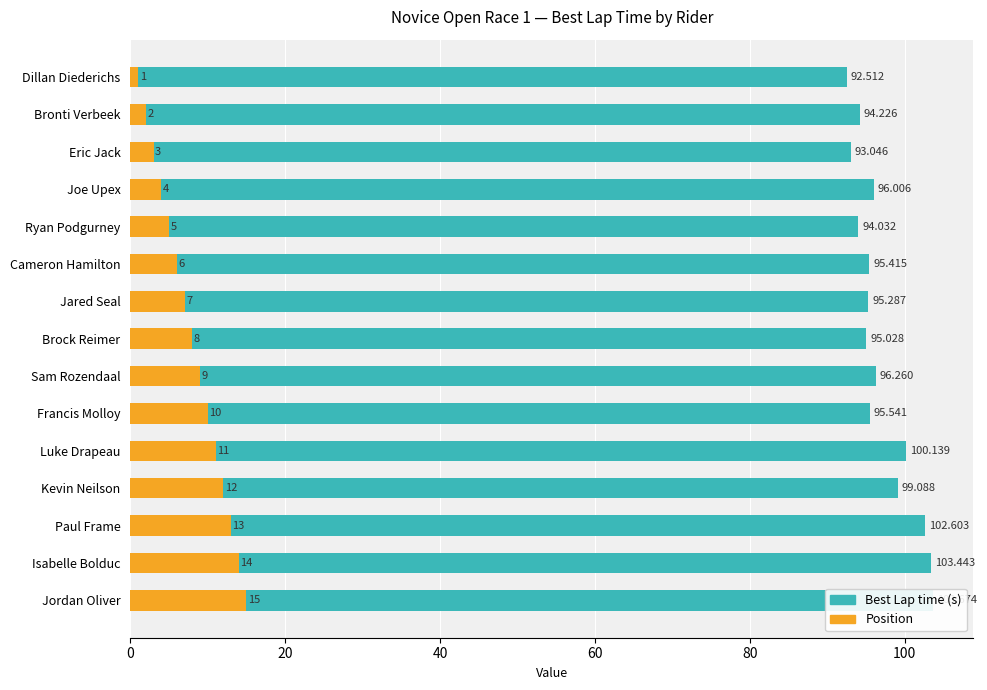

What is the value of the Position bar at the 12th from the left?

12.0